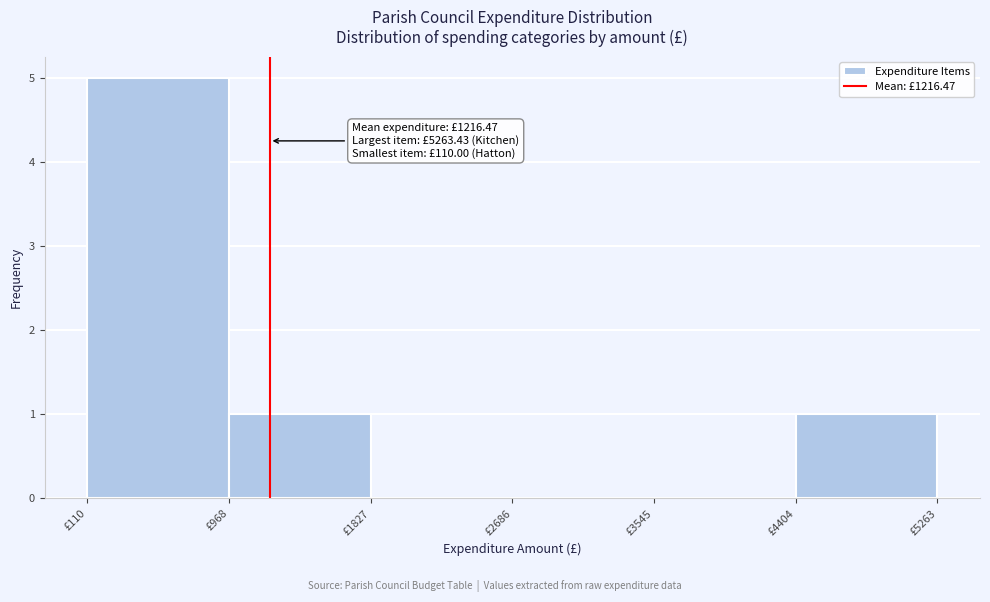

Over which range of the x-axis is the bar tallest?

100 to 1000